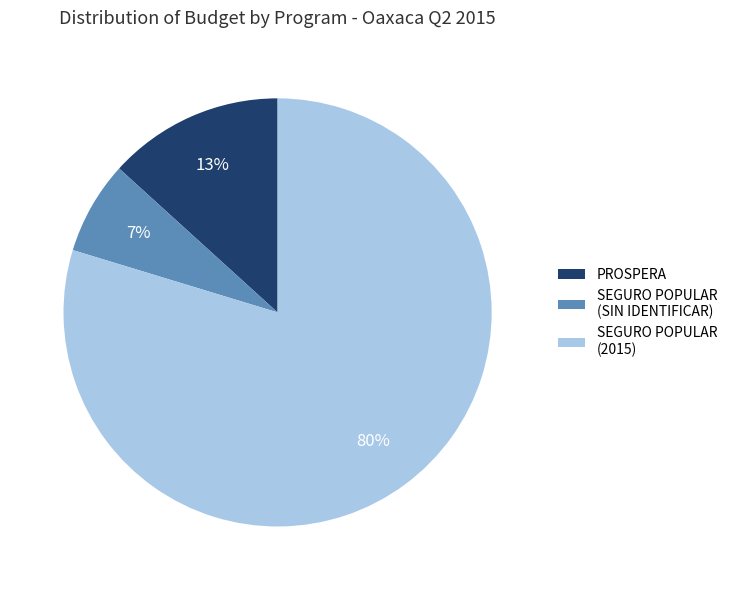

To the nearest percent, what is the average slice percentage?

33%